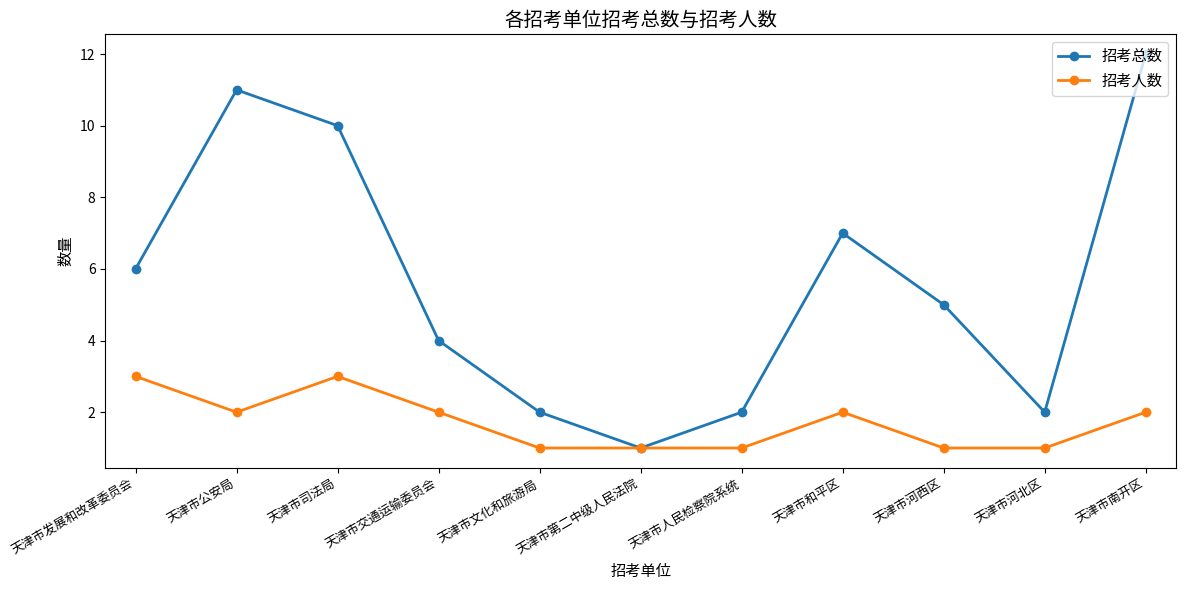

What is the label of the 1st point from the right?

天津市南开区